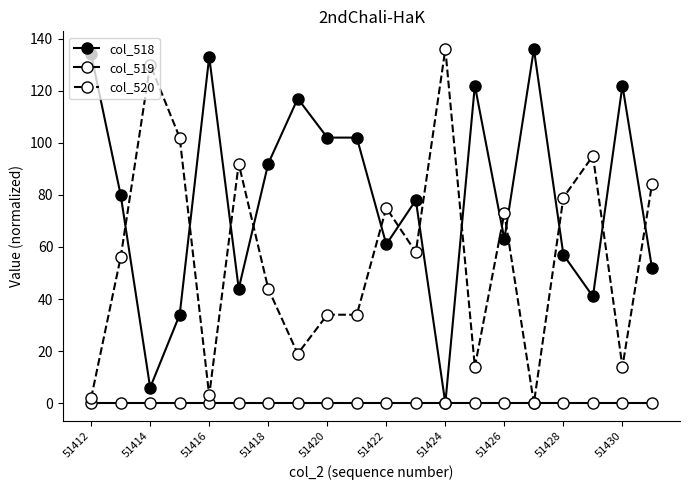

In col_520, how many points are lower than both neighbors (excluding endpoints)?

6